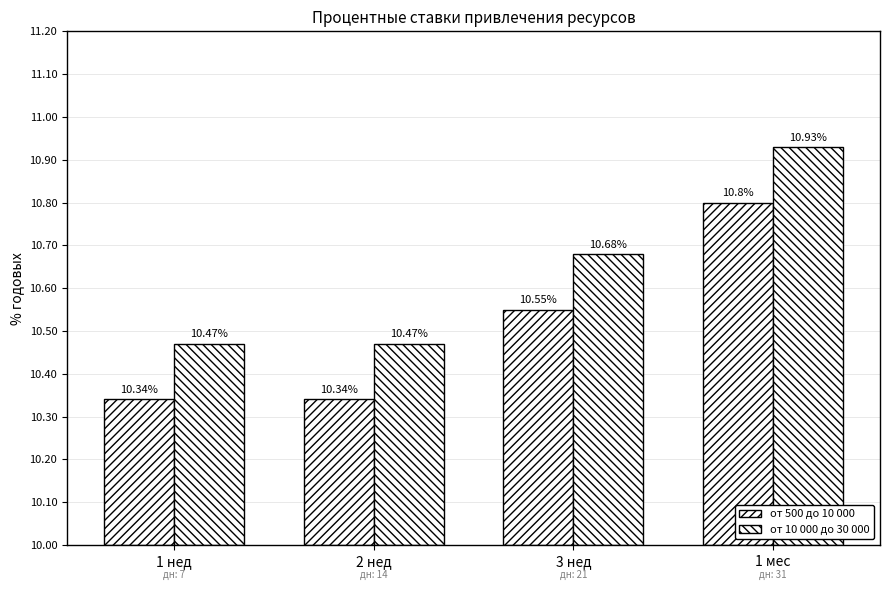

Which series has the widest spread of values?

от 500 до 10 000